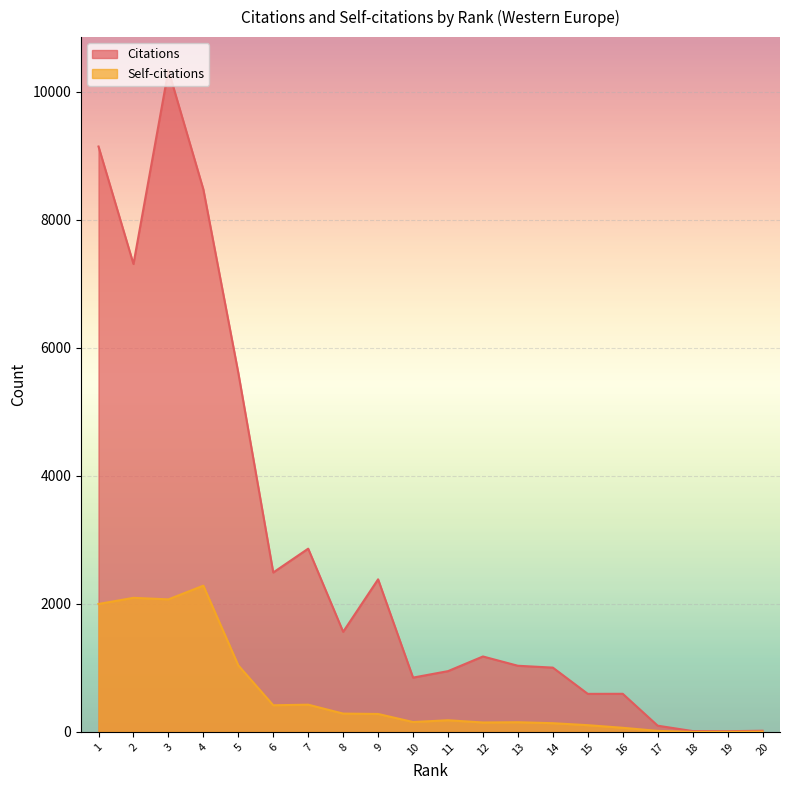

Which label corresponds to the smallest value in the chart?

18